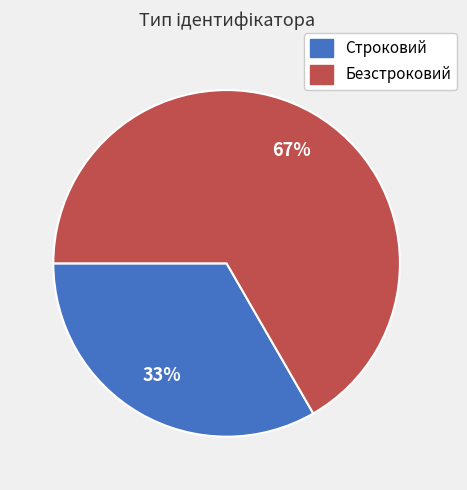

To the nearest percent, what is the average slice percentage?

50%